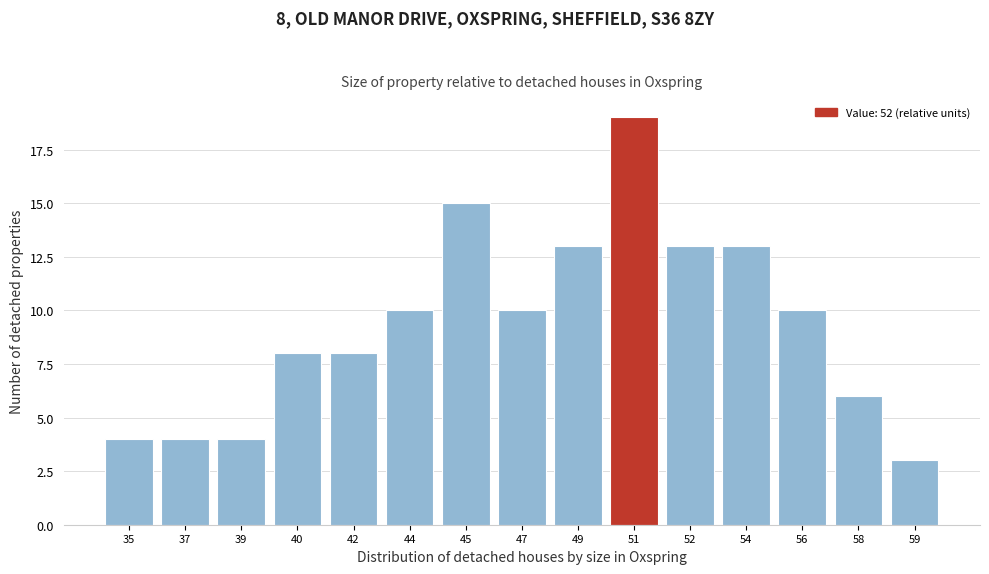

Reading right to left, list all the values displayed in this chart.

59=3	58=6	56=10	54=13	52=13	51=19	49=13	47=10	45=15	44=10	42=8	40=8	39=4	37=4	35=4